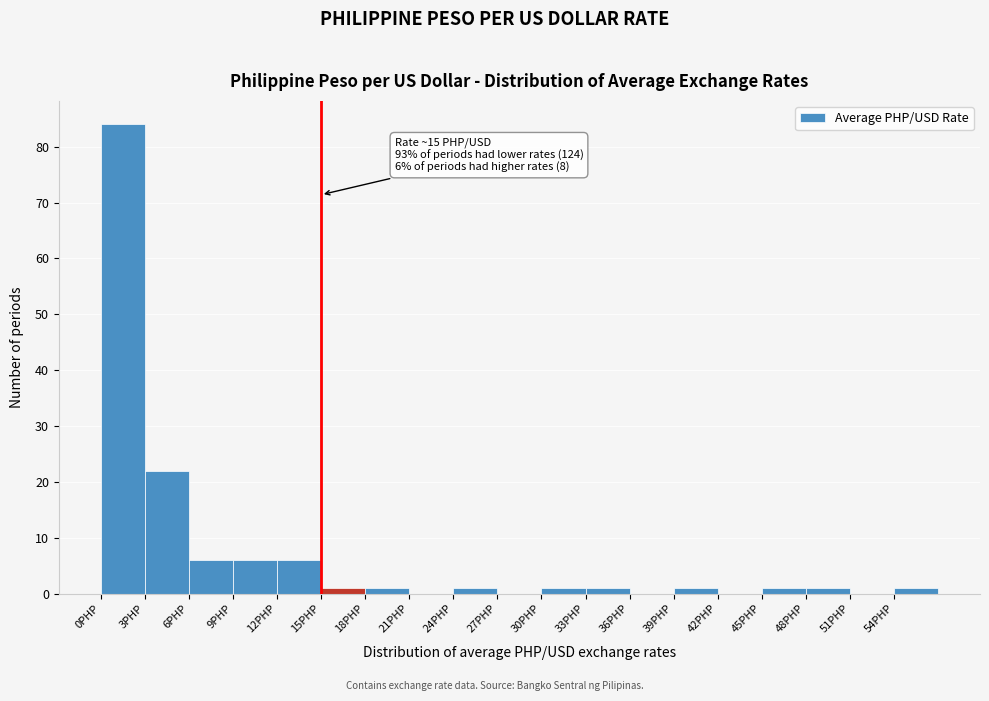

Over which range of the x-axis is the bar tallest?

0 to 3